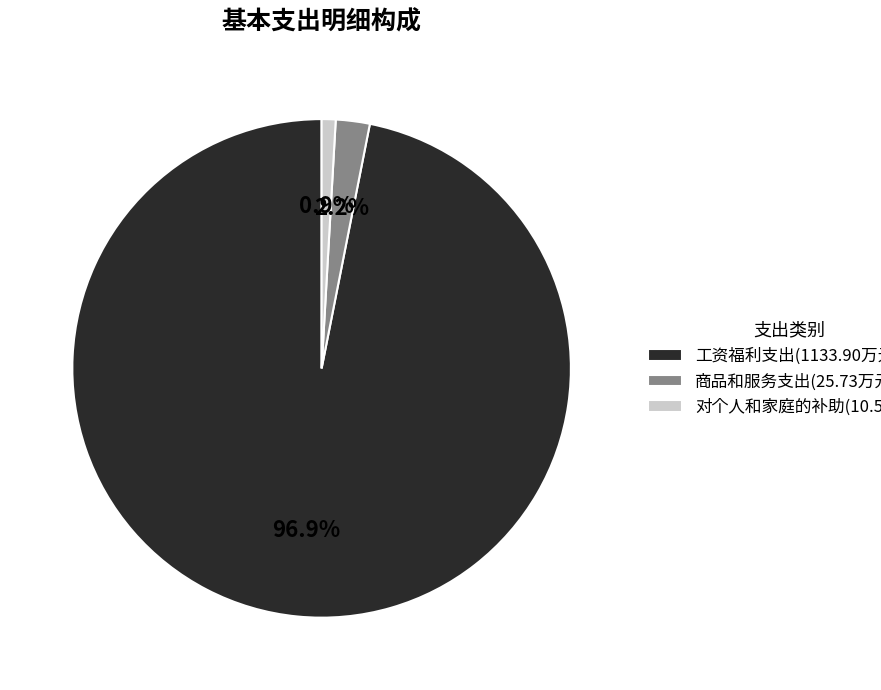

Is there any slice that represents more than half of the pie?

Yes